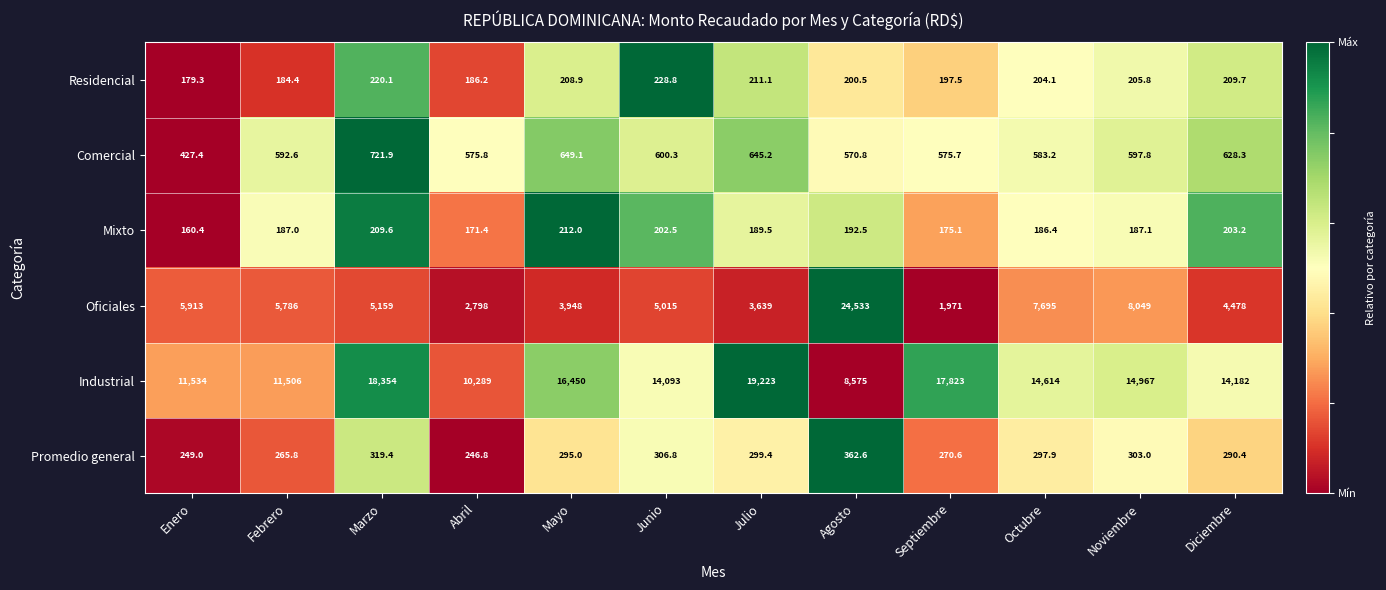

Which series changed the most between Abril and Mayo?

Industrial